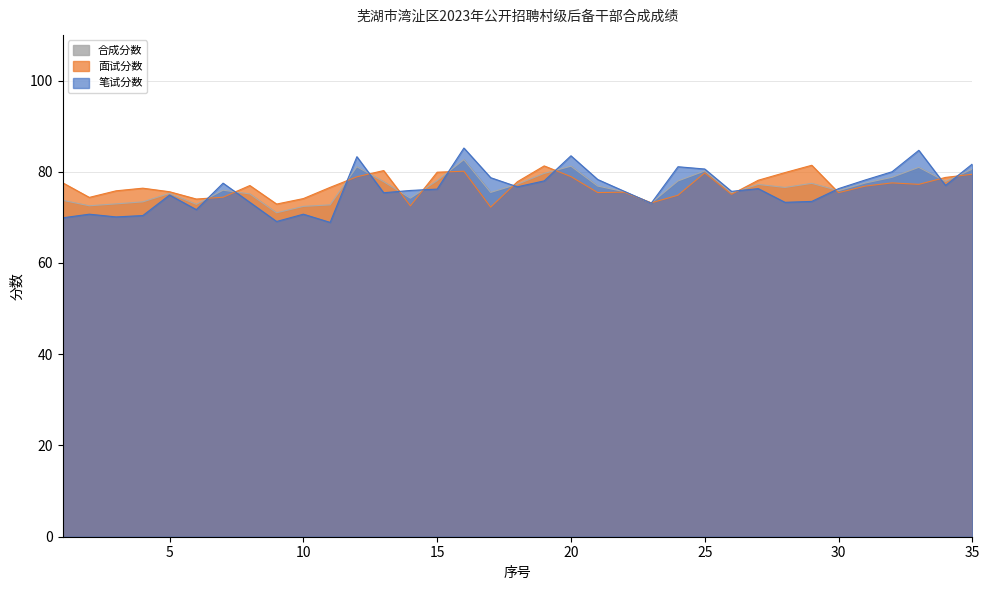

How many interior local peaks does the 面试分数 series have?

9